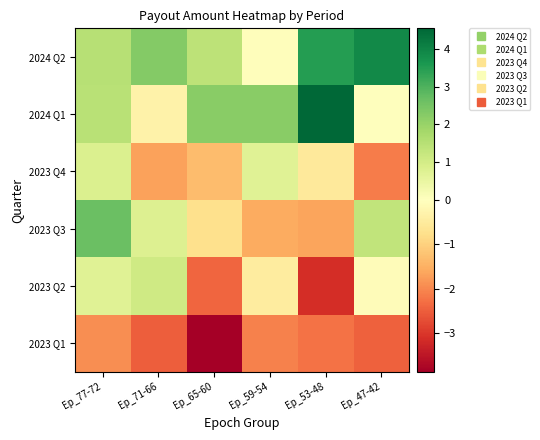

Reading left to right, transcribe all the data shown in this chart.

2024 Q2: Ep_77-72=1.5	Ep_71-66=2.3	Ep_65-60=1.4	Ep_59-54=-0.0	Ep_53-48=3.5	Ep_47-42=3.9
2024 Q1: Ep_77-72=1.5	Ep_71-66=-0.3	Ep_65-60=2.2	Ep_59-54=2.2	Ep_53-48=4.5	Ep_47-42=0.0
2023 Q4: Ep_77-72=0.8	Ep_71-66=-1.7	Ep_65-60=-1.3	Ep_59-54=0.7	Ep_53-48=-0.5	Ep_47-42=-2.1
2023 Q3: Ep_77-72=2.6	Ep_71-66=0.8	Ep_65-60=-0.7	Ep_59-54=-1.6	Ep_53-48=-1.7	Ep_47-42=1.3
2023 Q2: Ep_77-72=0.7	Ep_71-66=1.1	Ep_65-60=-2.4	Ep_59-54=-0.5	Ep_53-48=-3.1	Ep_47-42=-0.1
2023 Q1: Ep_77-72=-1.9	Ep_71-66=-2.5	Ep_65-60=-3.9	Ep_59-54=-2.1	Ep_53-48=-2.2	Ep_47-42=-2.5